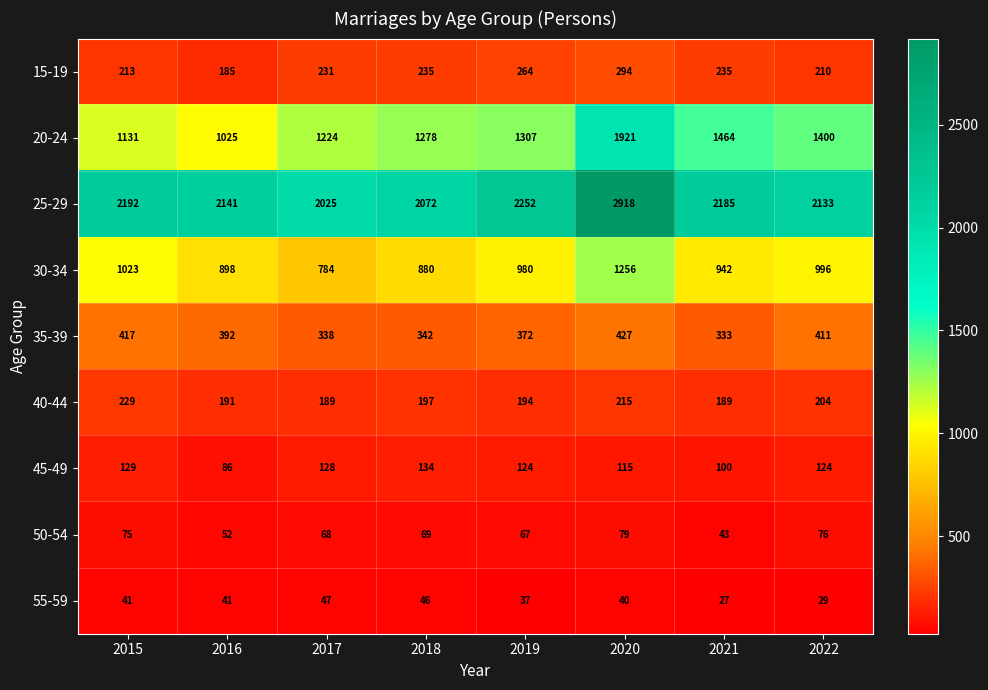

What is the minimum value for 55-59?

27